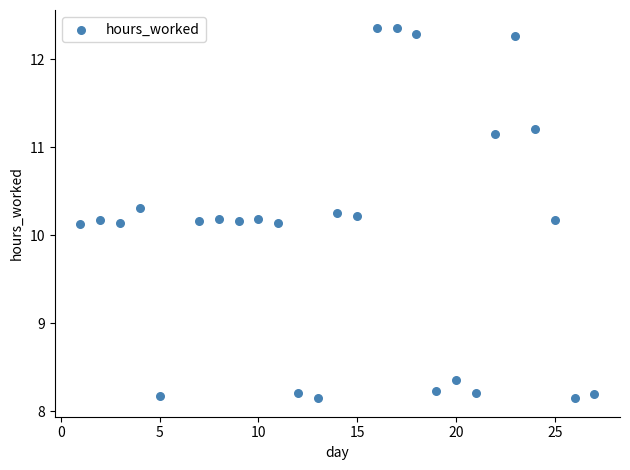

What is the range of Y values (max minus min)?

4.2